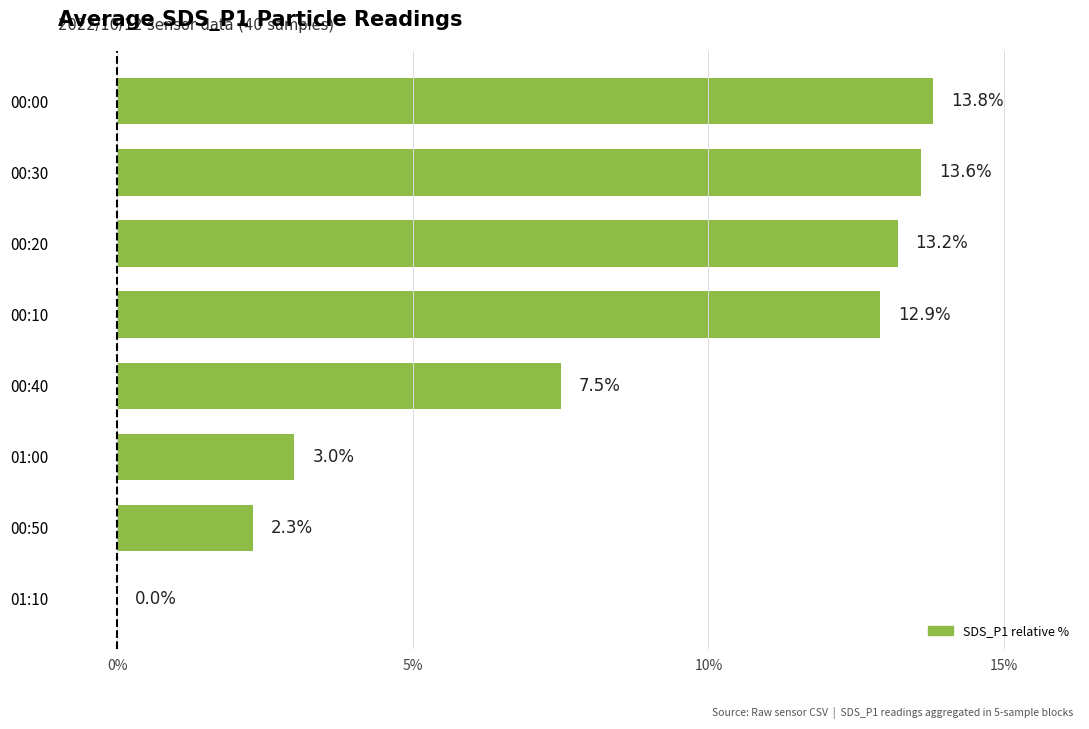

What is the change in value from 00:50 to 00:30?

+11.3